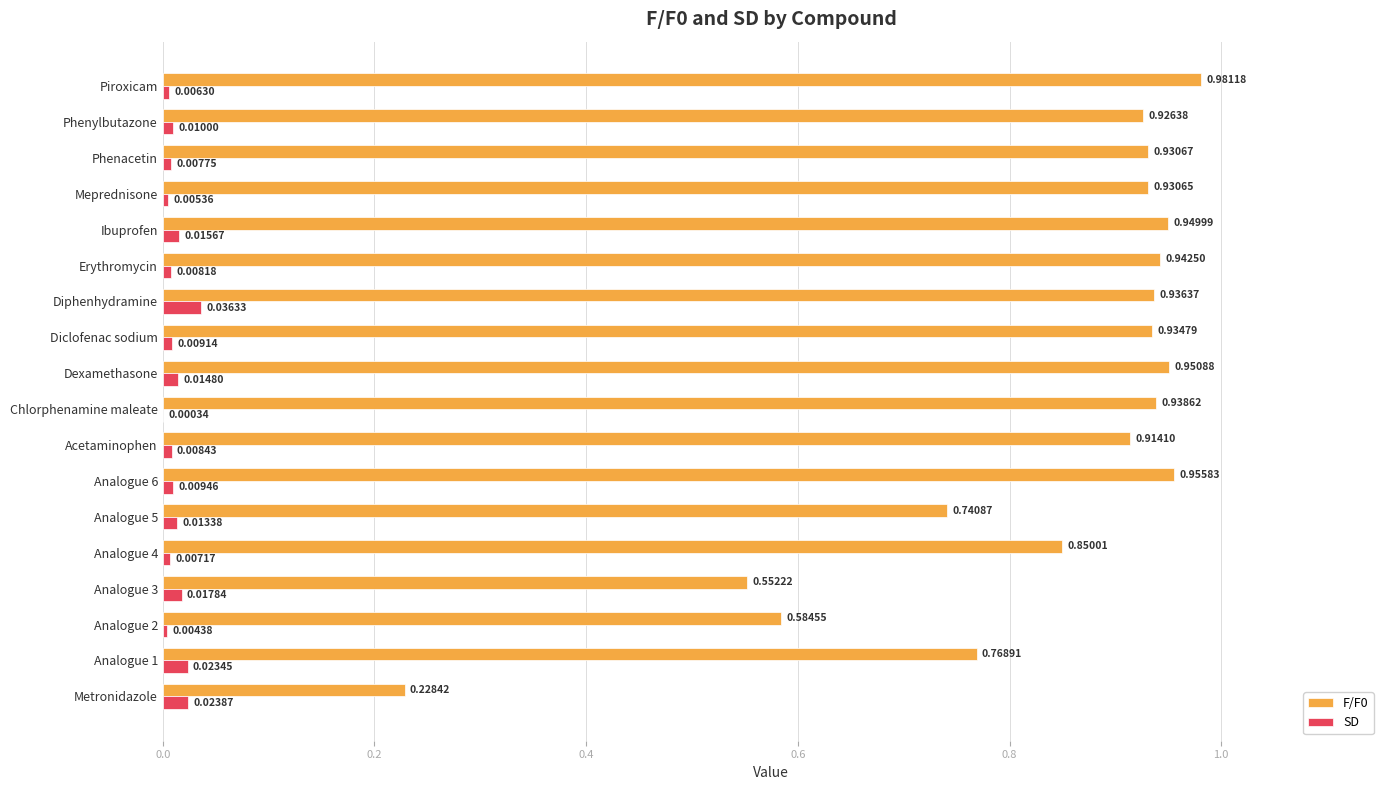

At which label is F/F0 closest to 0?

Metronidazole